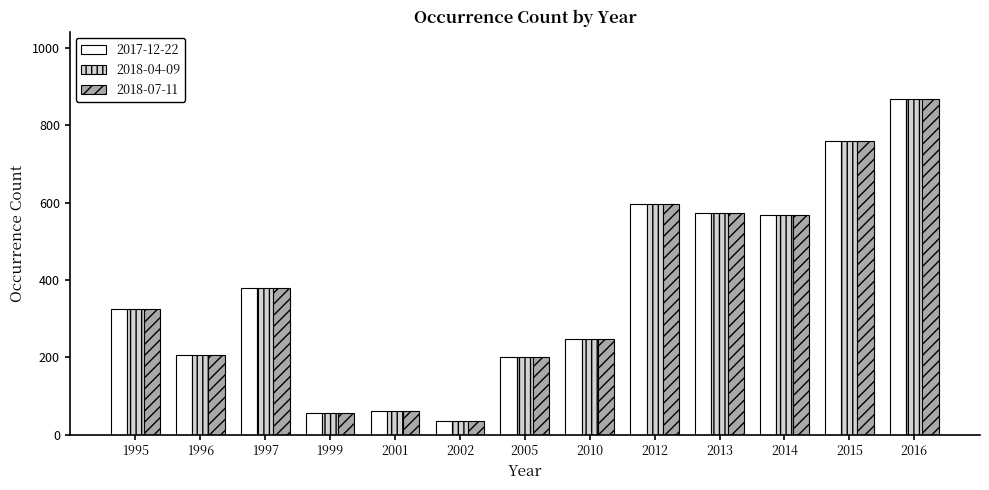

What is the minimum value shown in the chart?

34